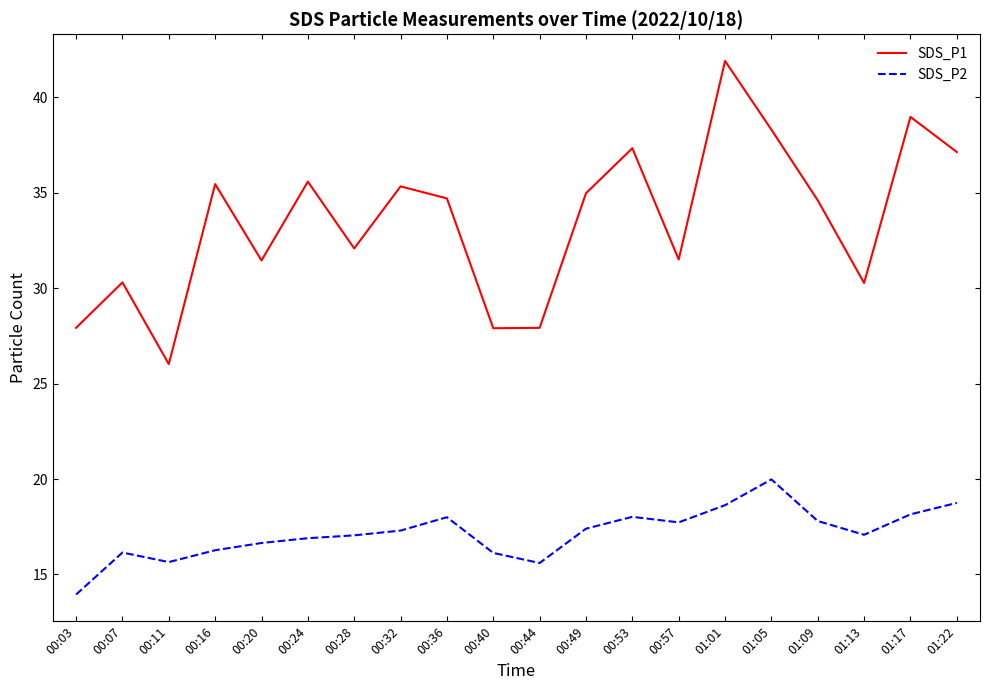

What is the difference between the SDS_P1 values at 00:49 and 00:53?

2.4